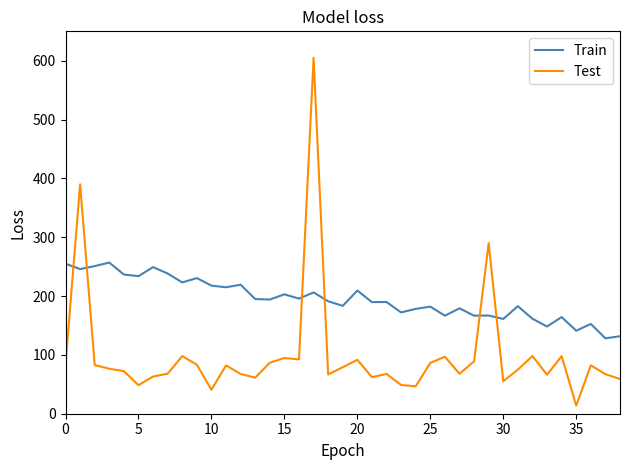

How many categories are shown in the chart?

39